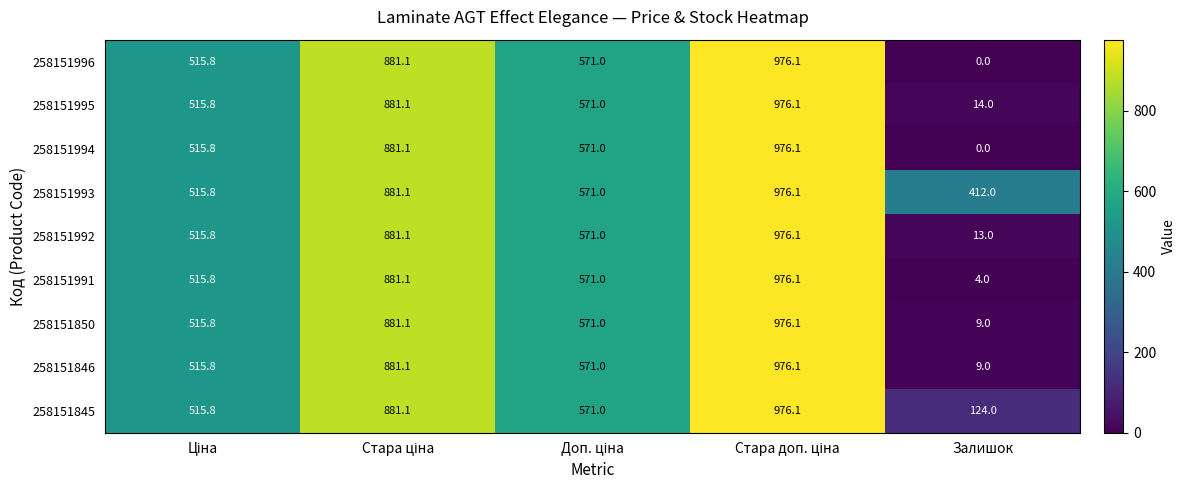

Which series has the largest total across all categories?

258151993